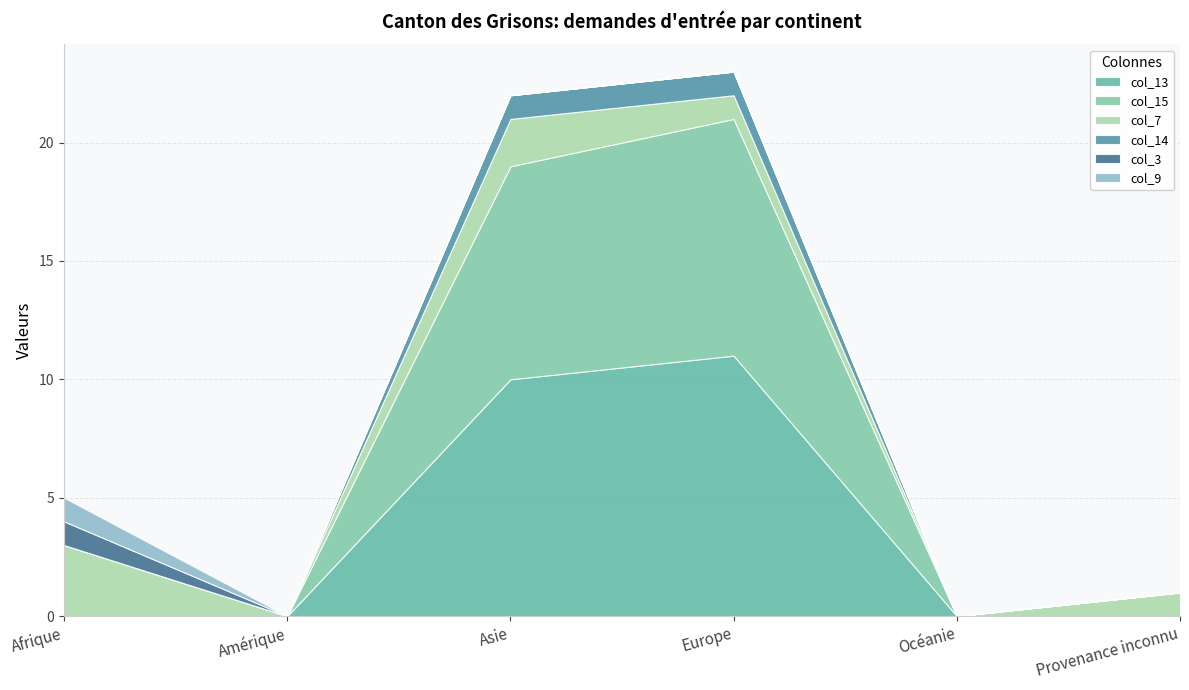

How many interior local peaks does the col_7 series have?

1